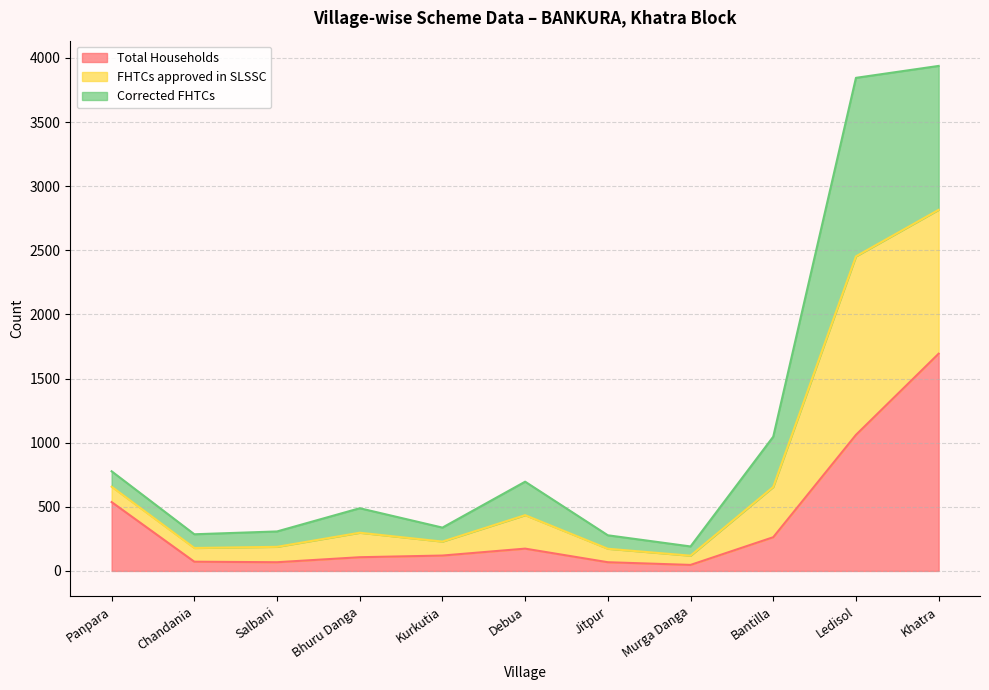

How many lines are shown in the chart?

3